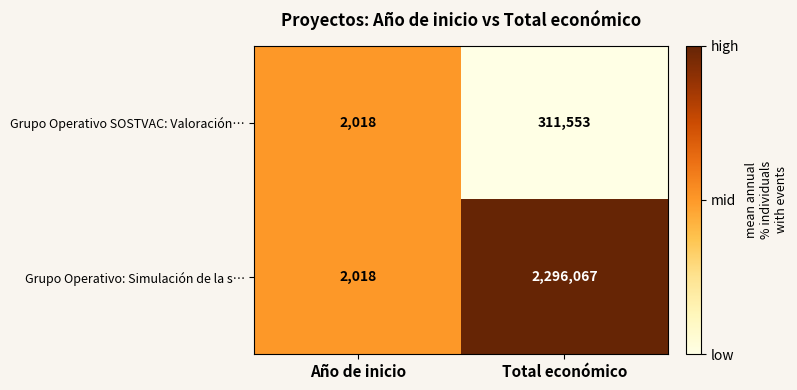

What is the sum of the Grupo Operativo: Simulación de la s… values at Año de inicio and Total económico?

2298085